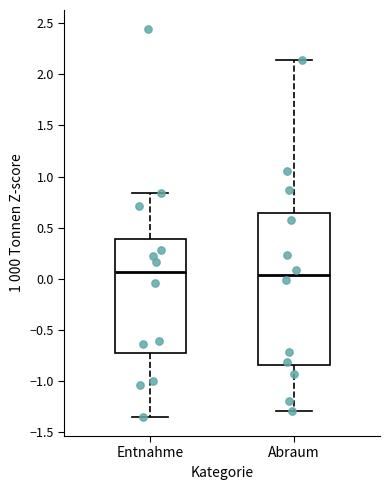

Reading left to right, transcribe this box plot: for each box, give where its median line is, the range the box spans, and where its two whiskers end, as read against the y-axis. The values are not printed on the chart, so give them approximately, as read against the axis.

Entnahme: median 0.05, box -0.70 to 0.40, whiskers -1.35 to 0.85
Abraum: median 0.05, box -0.85 to 0.65, whiskers -1.30 to 2.15